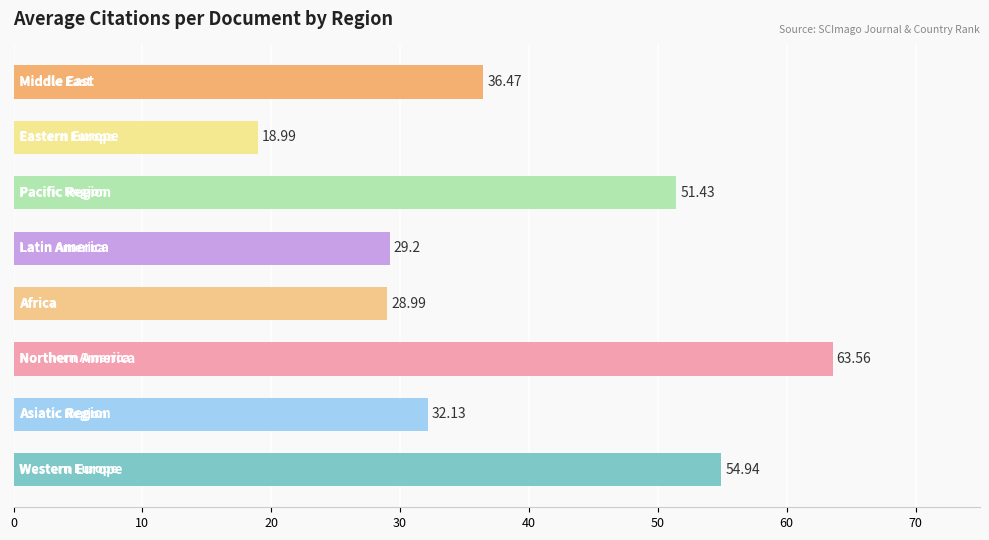

What is the average value?

39.5